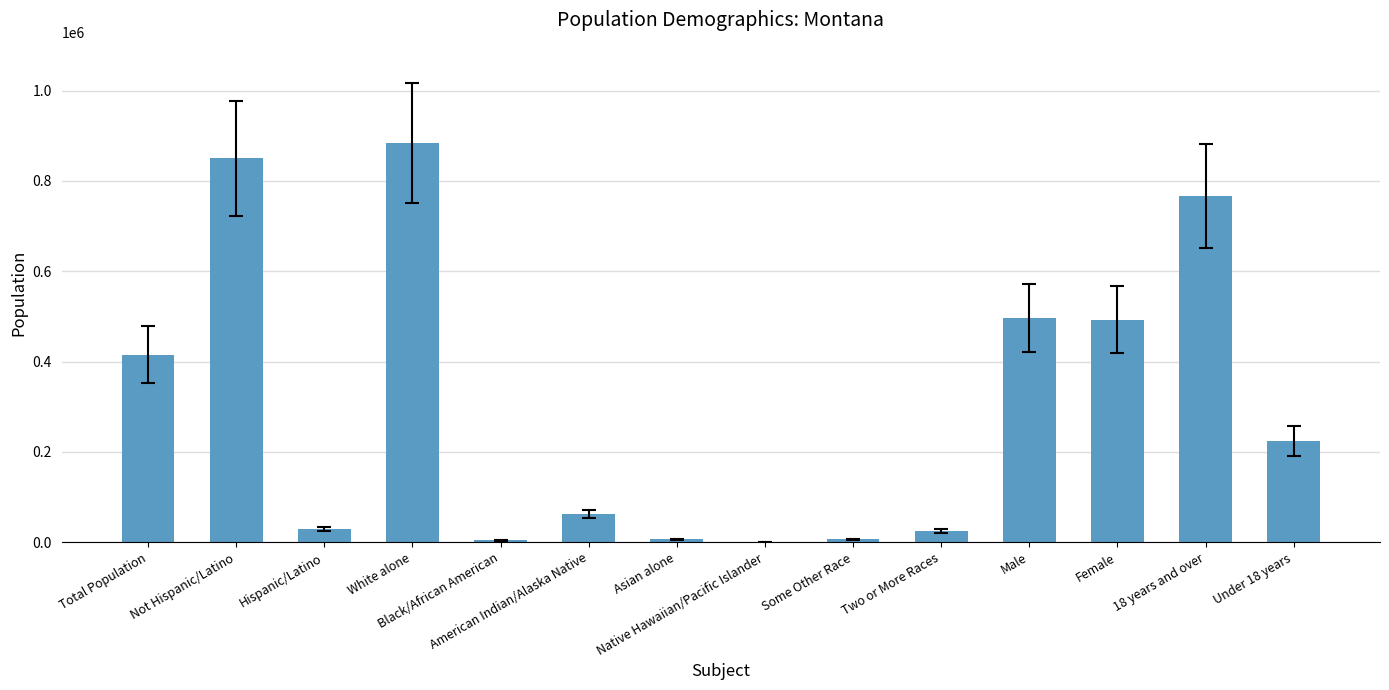

What is the sum of all values?

4262376